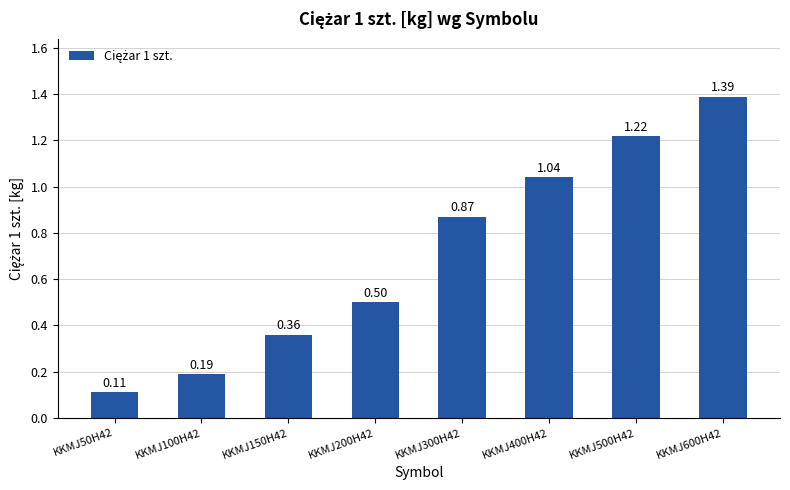

Does the chart contain any negative values?

No